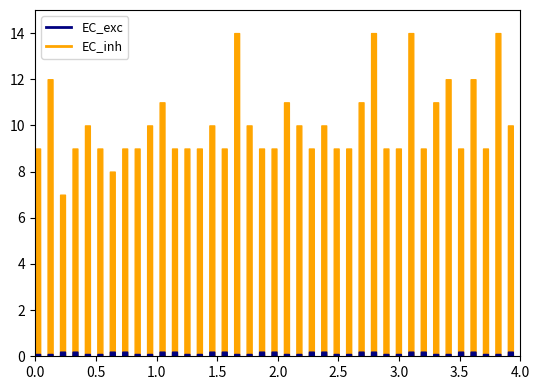

What is the sum of the EC_inh values at 1 and 1?

20